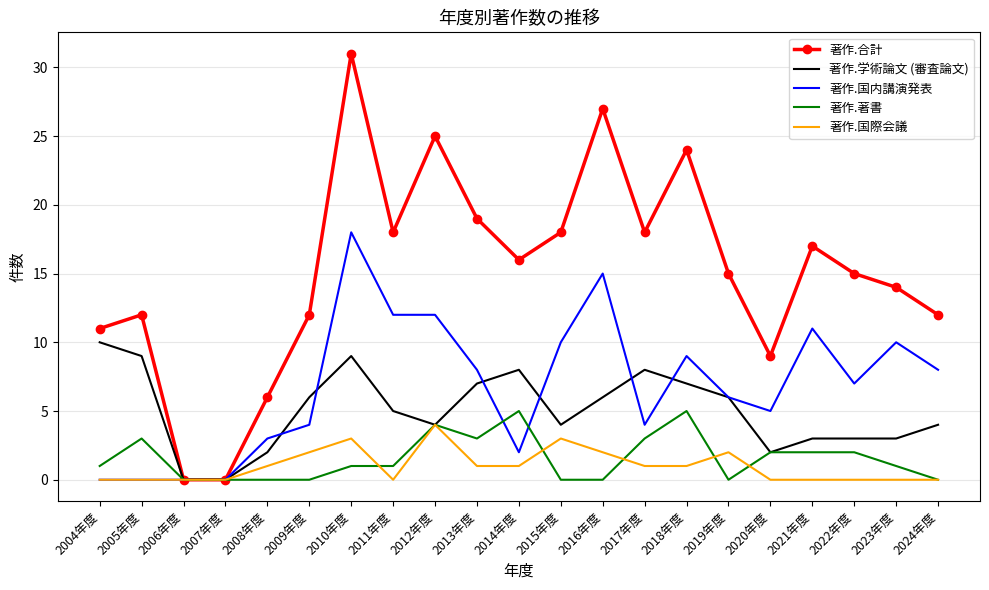

What is the total value across all series at 2004年度?

22